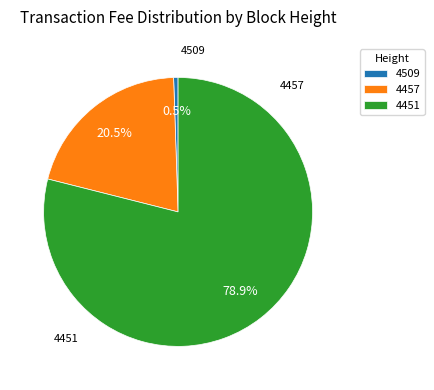

To the nearest percent, what percentage of the pie is 4457?

21%